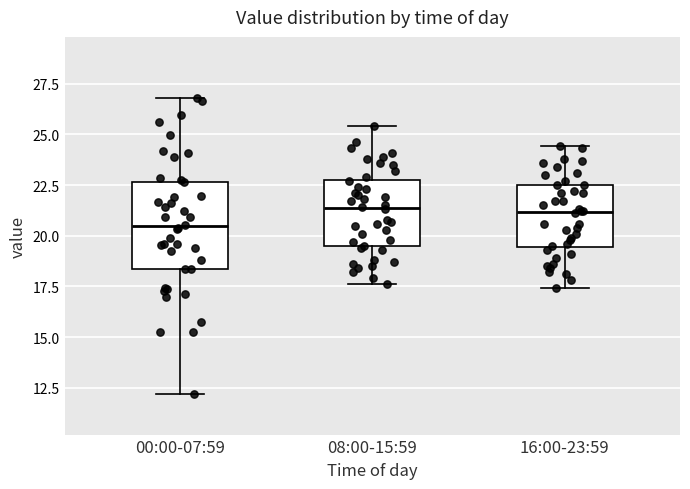

Comparing the boxes themselves (not the whiskers), which one is the tallest?

00:00-07:59